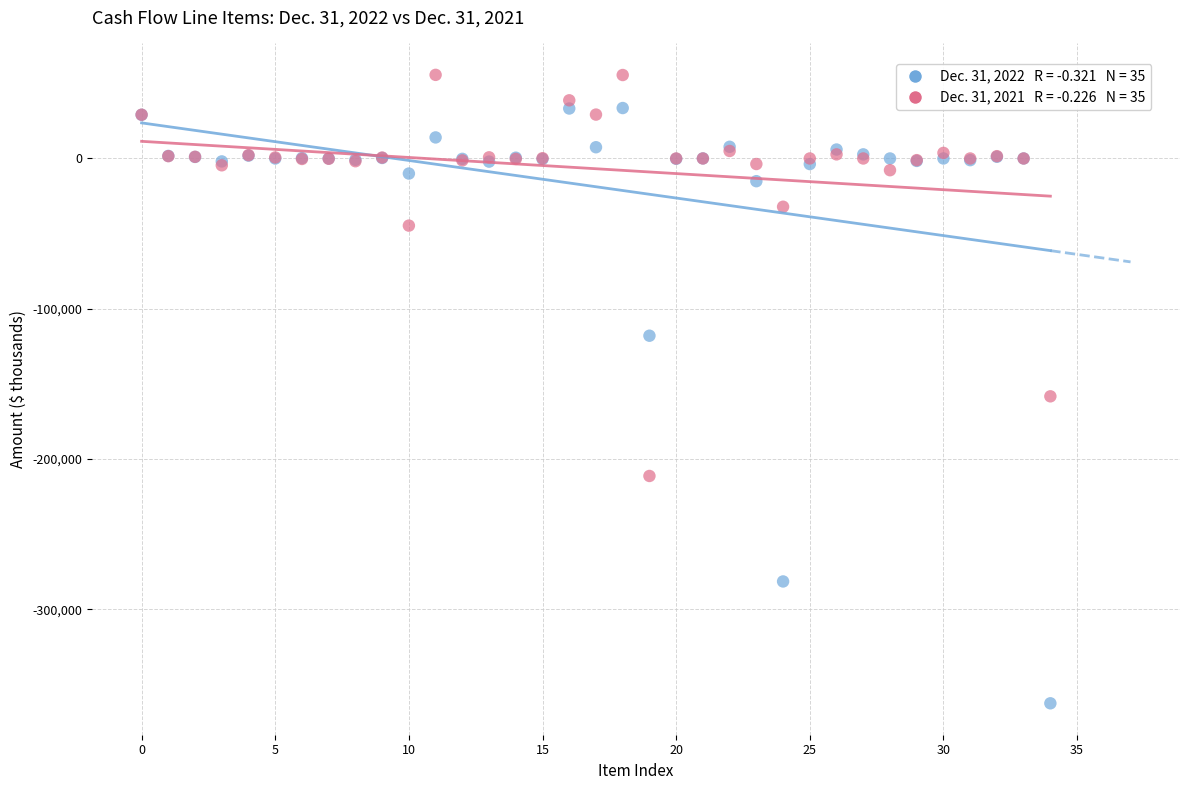

Across all series, what Y value is closest to -153415?

-158232